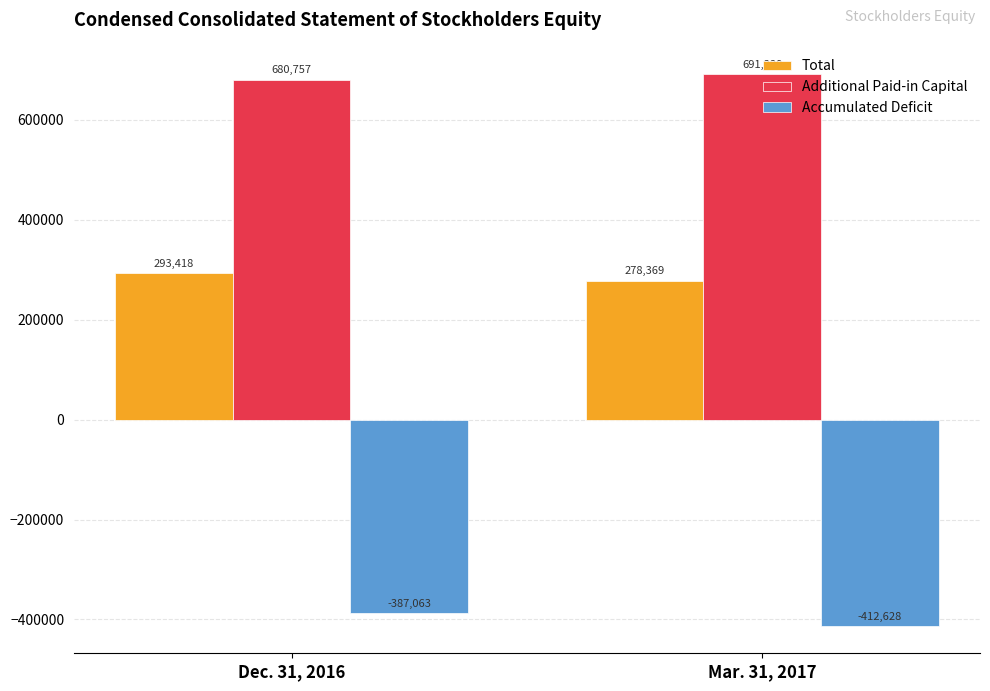

Which series has the widest spread of values?

Accumulated Deficit